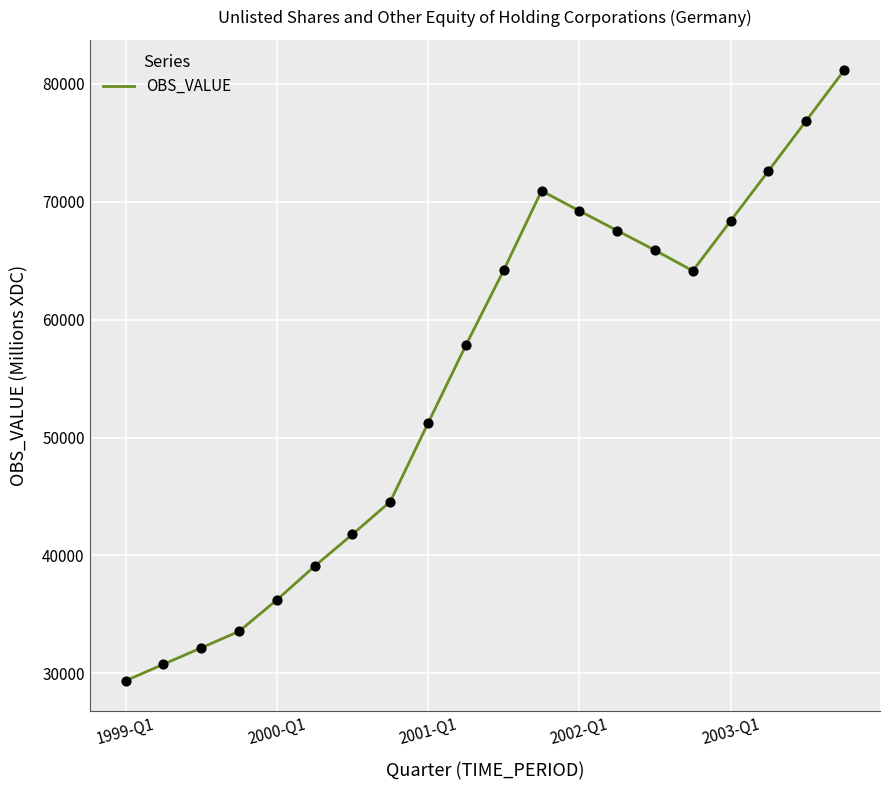

What is the greatest value displayed?

81142